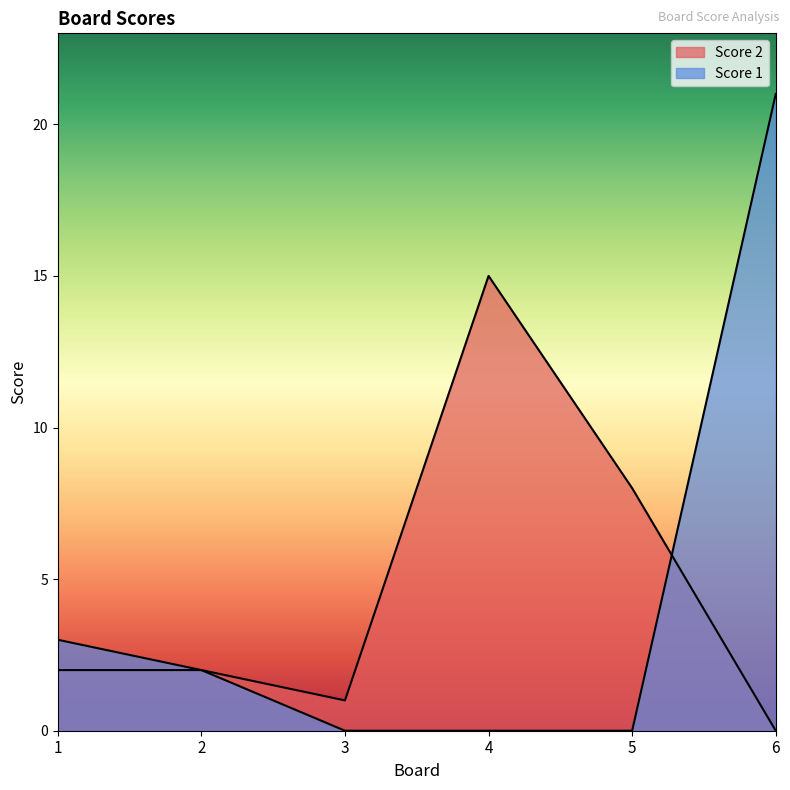

What is the greatest value displayed?

21